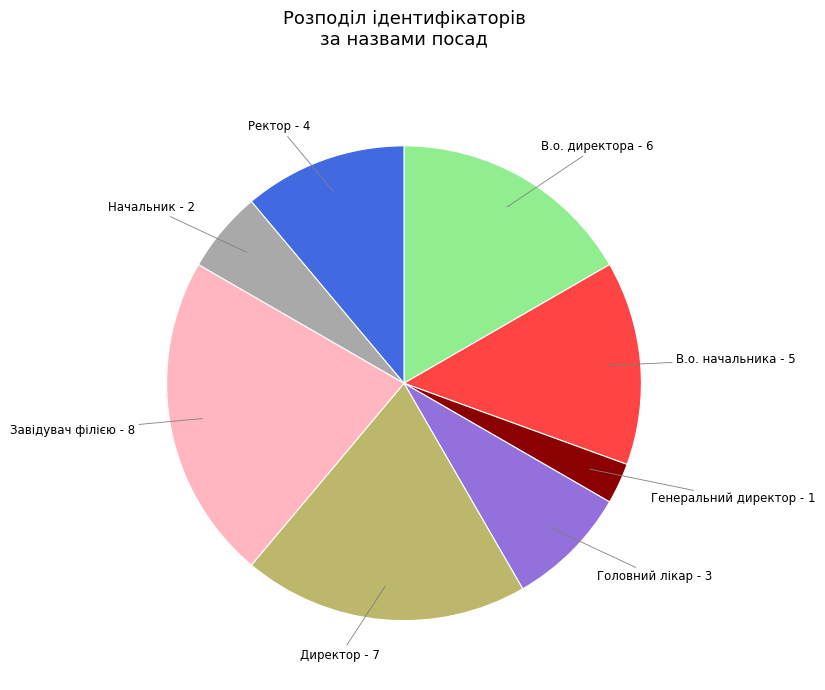

What percentage do Генеральний директор and Директор together represent?

22.2%